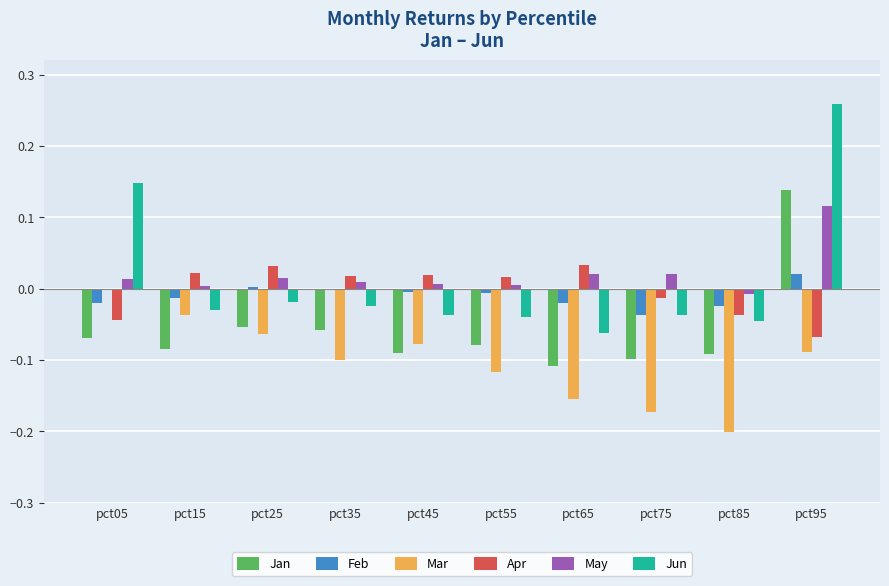

How many distinct data groups are displayed?

6